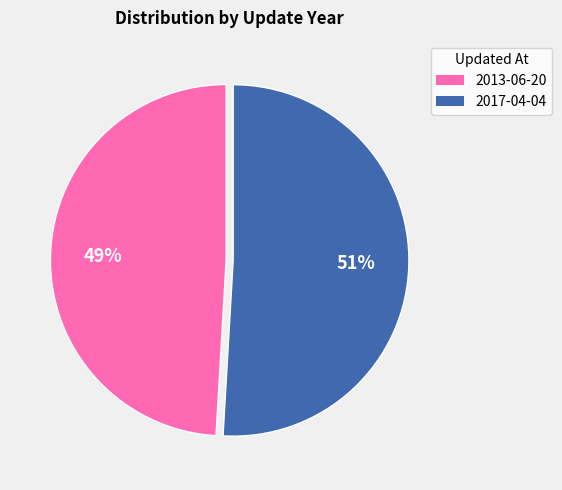

Combined, do 2013-06-20 and 2017-04-04 account for over 50%?

Yes